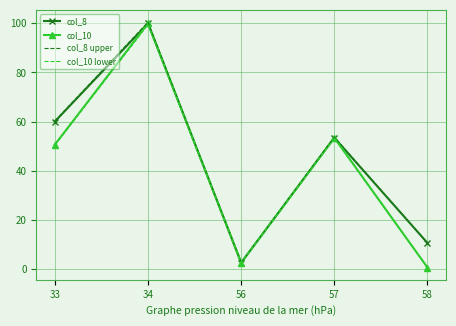

Reading left to right, extract all data points from this chart.

col_8: 60.0	100.0	2.5	53.4	10.5
col_10: 50.6	100.0	2.5	53.4	0.5
col_8 upper: 60.3	100.5	2.5	53.7	10.6
col_10 lower: 50.3	99.5	2.5	53.1	0.5